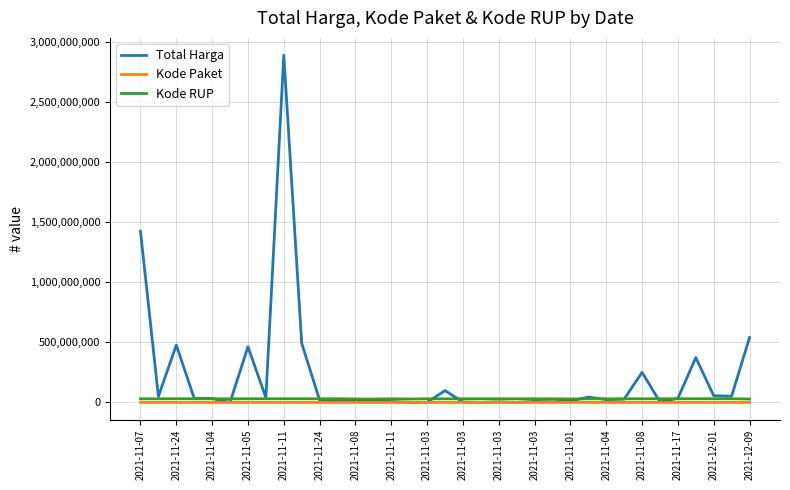

Rank the series by their maximum value, from lowest to highest.

Kode Paket, Kode RUP, Total Harga